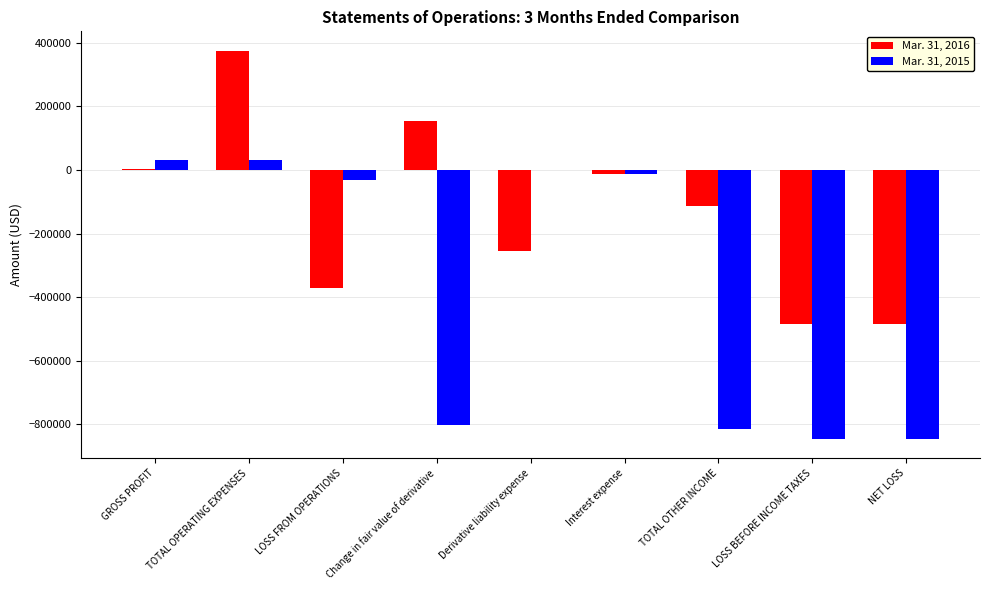

What is the greatest value displayed?

375296